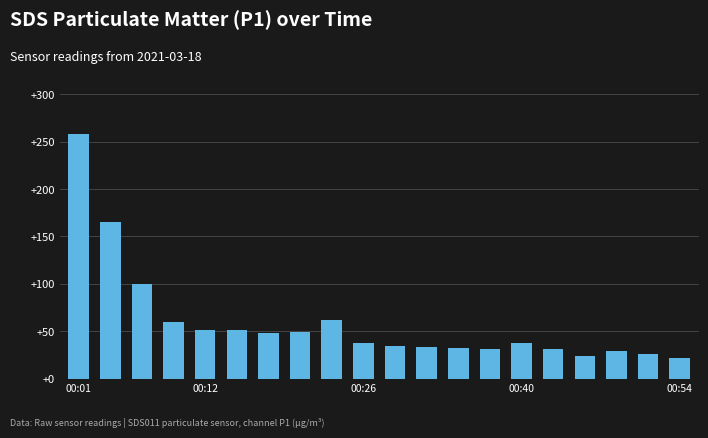

What is the minimum value shown in the chart?

21.1